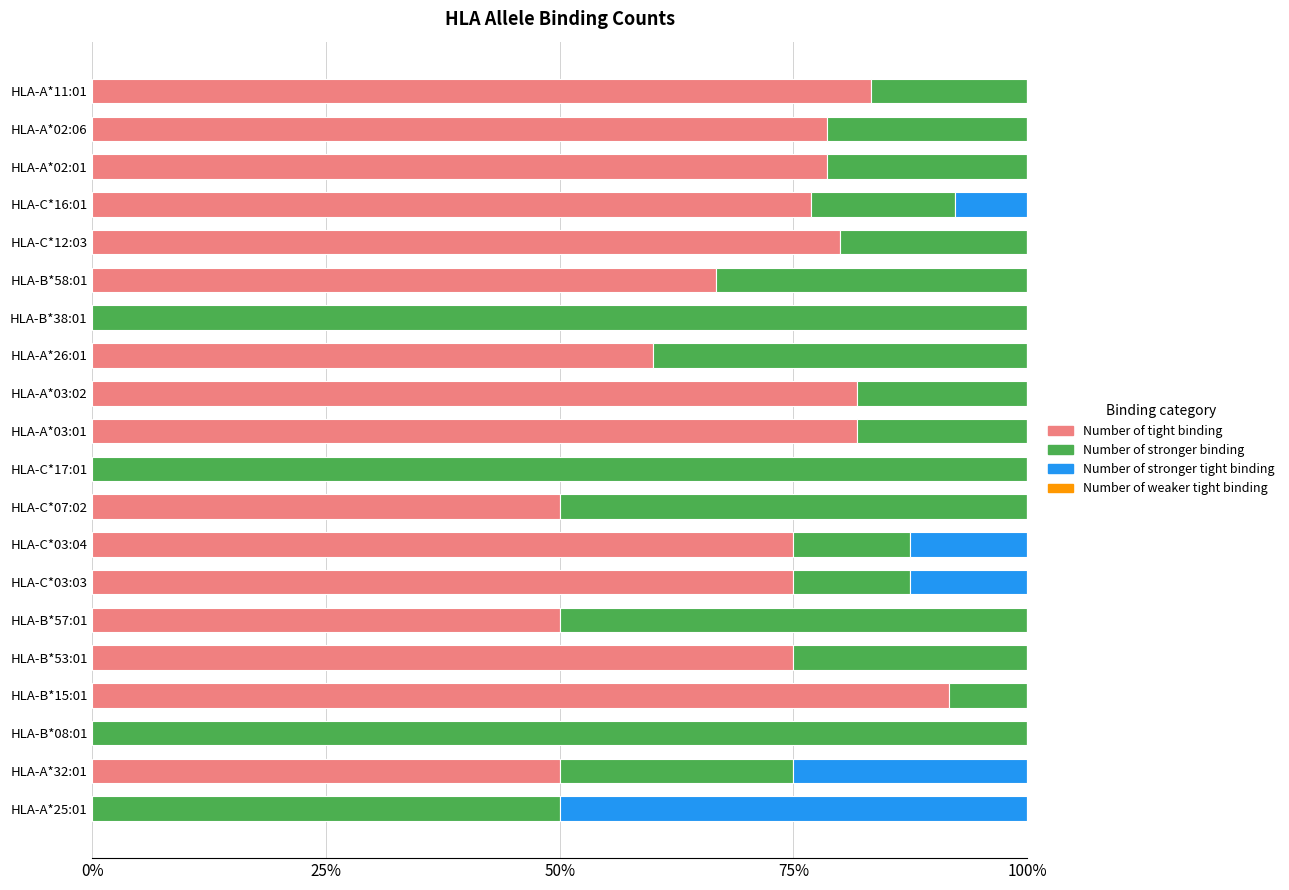

Which category has the highest value in the Number of tight binding series?

HLA-B*15:01